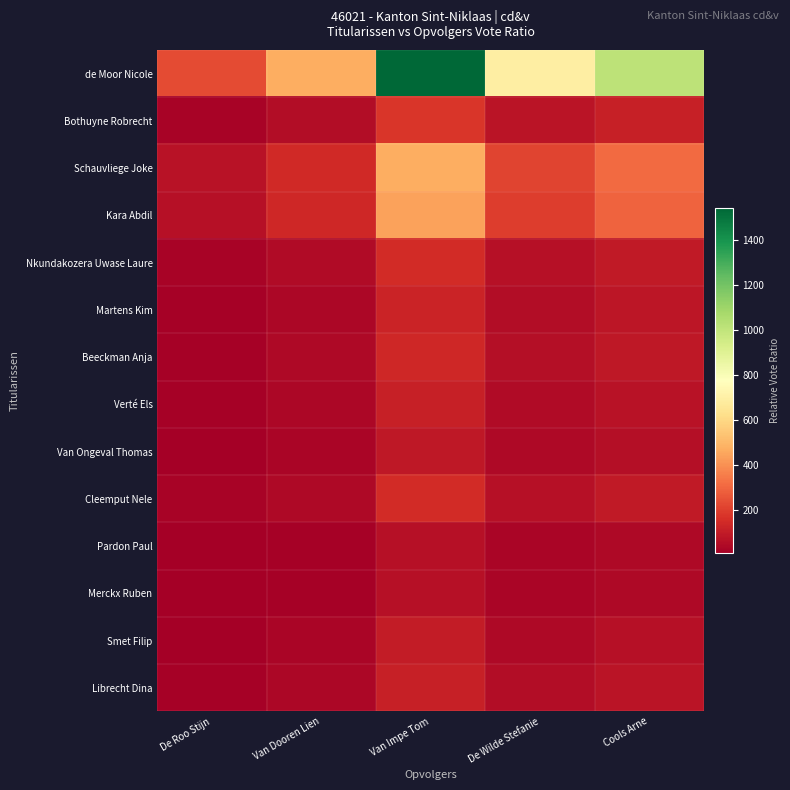

Reading left to right, extract all data points from this chart.

de Moor Nicole: De Roo Stijn=233.8	Van Dooren Lien=472.3	Van Impe Tom=1540.2	De Wilde Stefanie=694.6	Cools Arne=1012.1
Bothuyne Robrecht: De Roo Stijn=27.1	Van Dooren Lien=54.7	Van Impe Tom=178.3	De Wilde Stefanie=80.4	Cools Arne=117.1
Schauvliege Joke: De Roo Stijn=72.3	Van Dooren Lien=146.0	Van Impe Tom=476.1	De Wilde Stefanie=214.7	Cools Arne=312.9
Kara Abdil: De Roo Stijn=67.5	Van Dooren Lien=136.3	Van Impe Tom=444.6	De Wilde Stefanie=200.5	Cools Arne=292.1
Nkundakozera Uwase Laure: De Roo Stijn=22.9	Van Dooren Lien=46.3	Van Impe Tom=151.1	De Wilde Stefanie=68.1	Cools Arne=99.3
Martens Kim: De Roo Stijn=19.1	Van Dooren Lien=38.7	Van Impe Tom=126.1	De Wilde Stefanie=56.9	Cools Arne=82.9
Beeckman Anja: De Roo Stijn=21.0	Van Dooren Lien=42.3	Van Impe Tom=138.0	De Wilde Stefanie=62.3	Cools Arne=90.7
Verté Els: De Roo Stijn=17.2	Van Dooren Lien=34.7	Van Impe Tom=113.0	De Wilde Stefanie=51.0	Cools Arne=74.3
Van Ongeval Thomas: De Roo Stijn=14.2	Van Dooren Lien=28.7	Van Impe Tom=93.5	De Wilde Stefanie=42.2	Cools Arne=61.4
Cleemput Nele: De Roo Stijn=22.8	Van Dooren Lien=46.0	Van Impe Tom=150.0	De Wilde Stefanie=67.6	Cools Arne=98.6
Pardon Paul: De Roo Stijn=10.4	Van Dooren Lien=21.0	Van Impe Tom=68.5	De Wilde Stefanie=30.9	Cools Arne=45.0
Merckx Ruben: De Roo Stijn=10.6	Van Dooren Lien=21.3	Van Impe Tom=69.6	De Wilde Stefanie=31.4	Cools Arne=45.7
Smet Filip: De Roo Stijn=15.5	Van Dooren Lien=31.3	Van Impe Tom=102.2	De Wilde Stefanie=46.1	Cools Arne=67.1
Librecht Dina: De Roo Stijn=17.8	Van Dooren Lien=36.0	Van Impe Tom=117.4	De Wilde Stefanie=52.9	Cools Arne=77.1